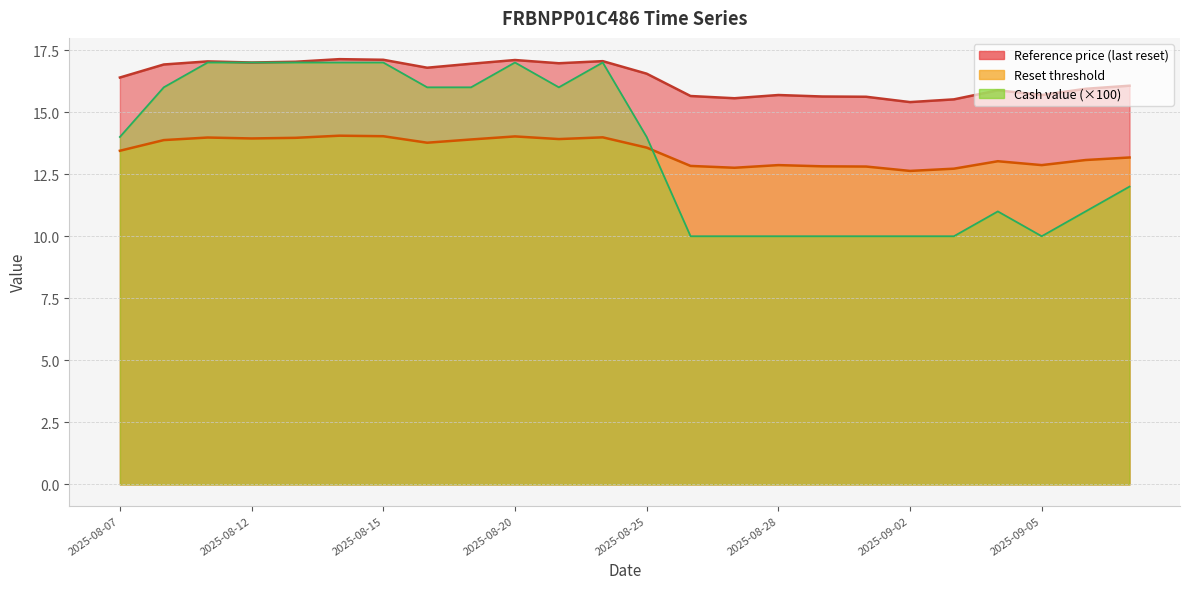

How many interior local peaks does the Reference price series have?

6